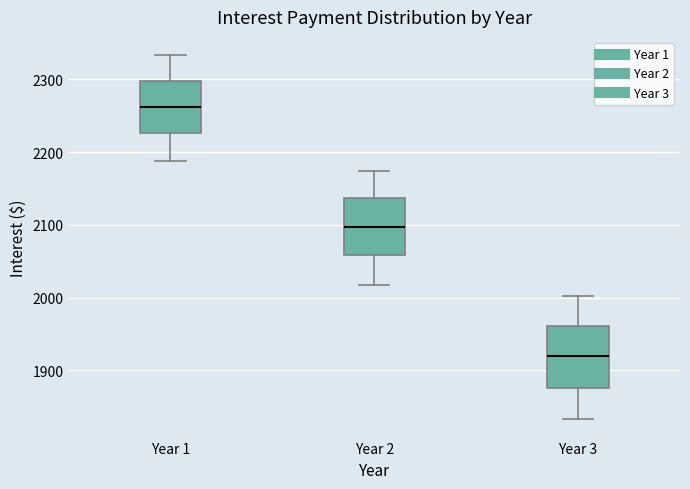

Where does the median line of the box for Year 3 sit on the y-axis? The values are not printed on the chart, so give them approximately, as read against the axis.

1920